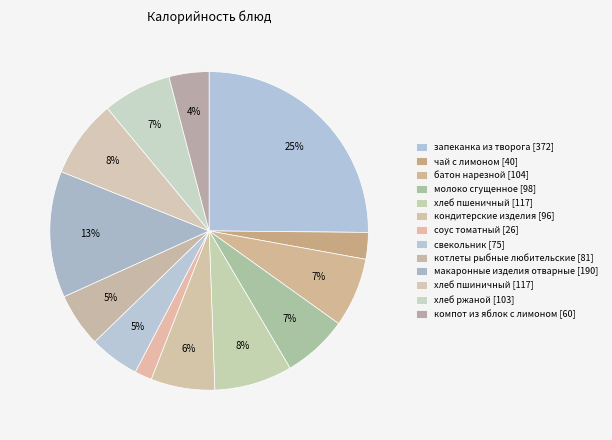

To the nearest percent, what portion does хлеб ржаной represent?

7%